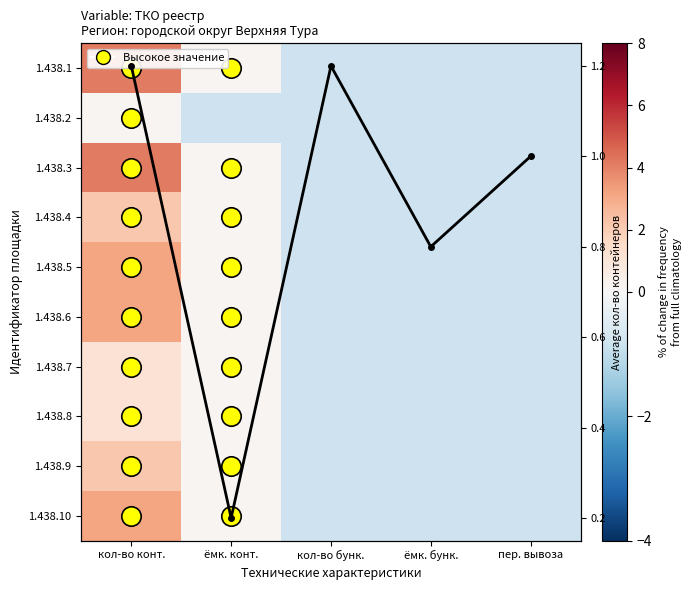

What is the maximum value for 1.438.6?

3.2